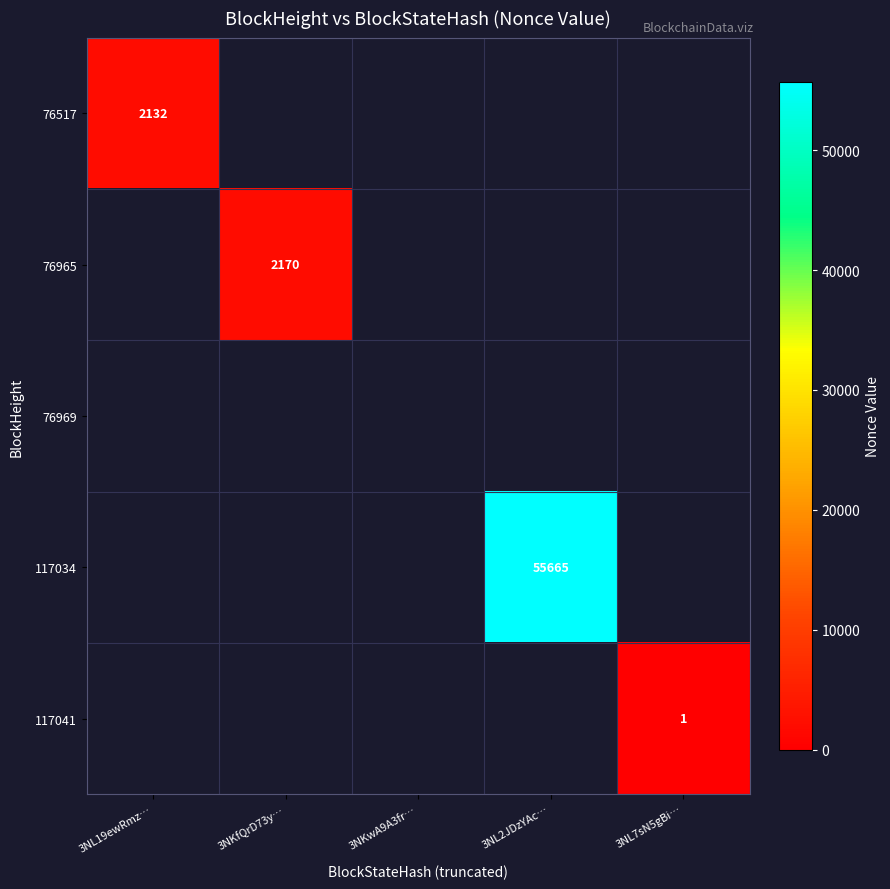

The 117034 series shows 55665 at 3NL2JDzYAc…. True or false?

True